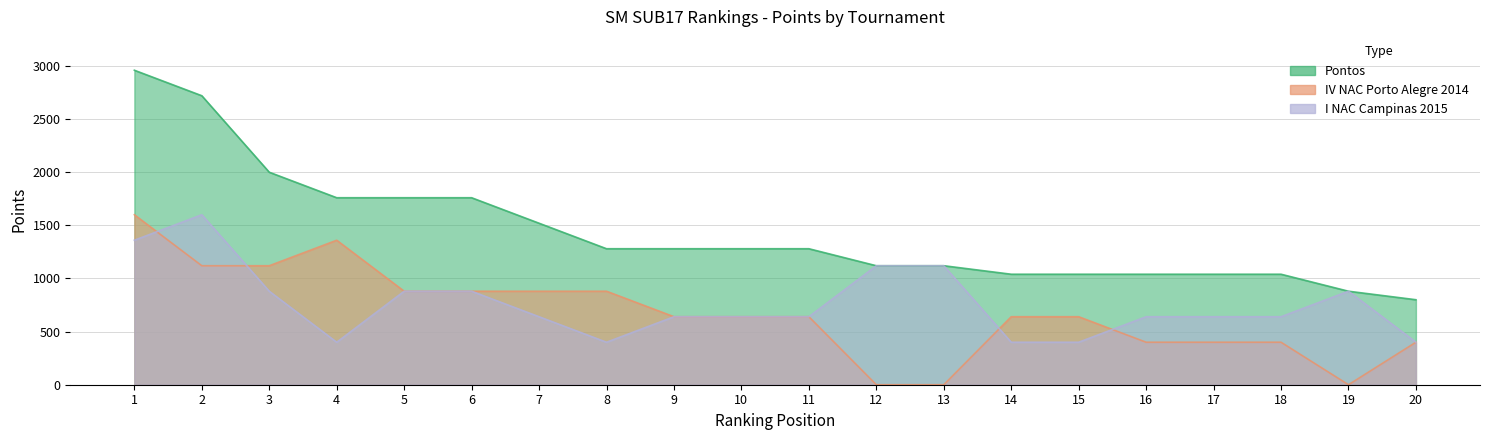

How many series are shown in this chart?

3